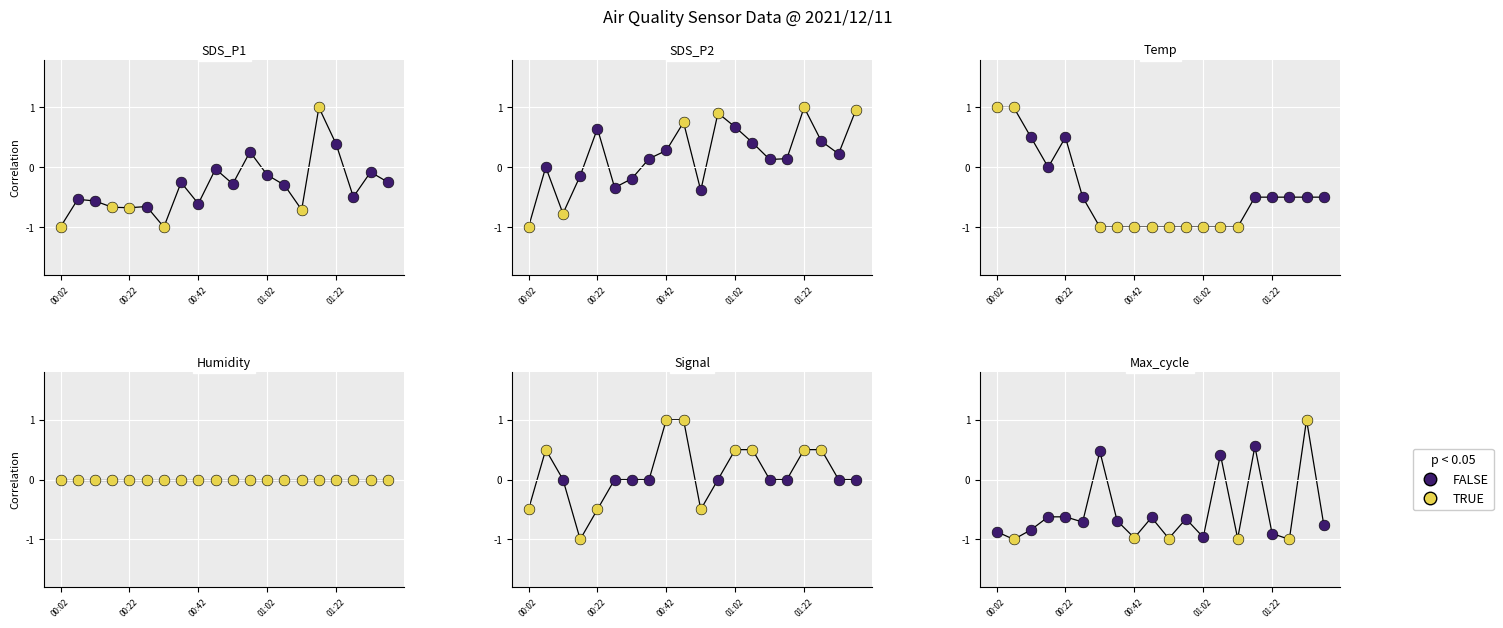

At how many categories does at least one series exceed 0?

17